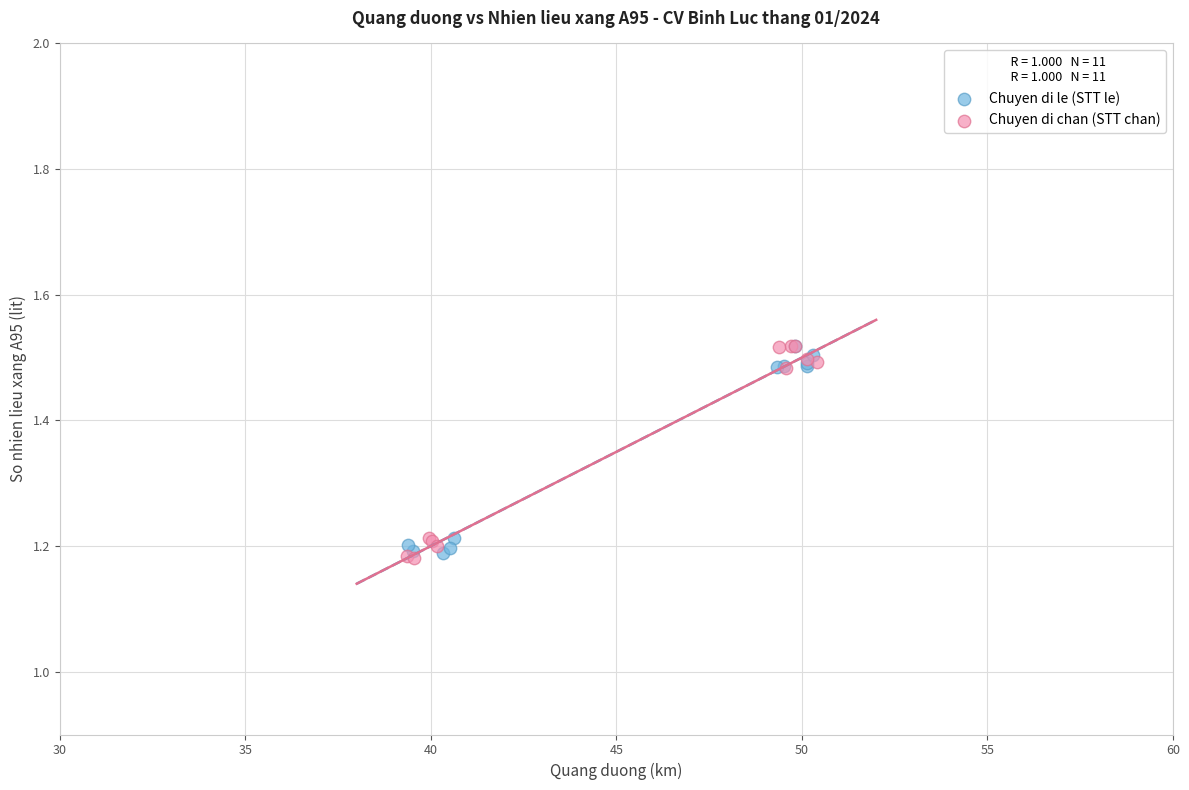

What are all the series names shown in the legend?

Chuyen di le (STT le), Chuyen di chan (STT chan)